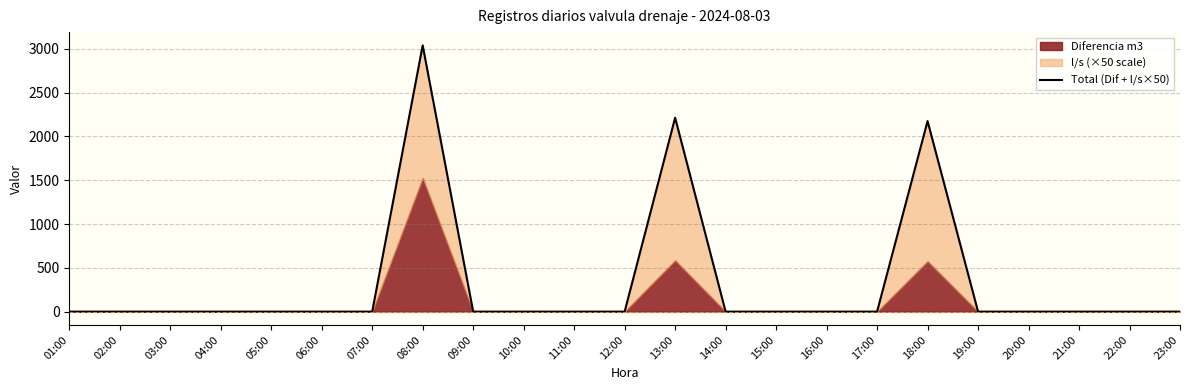

True or false: there are more than 2 points higher than both neighbors.

True